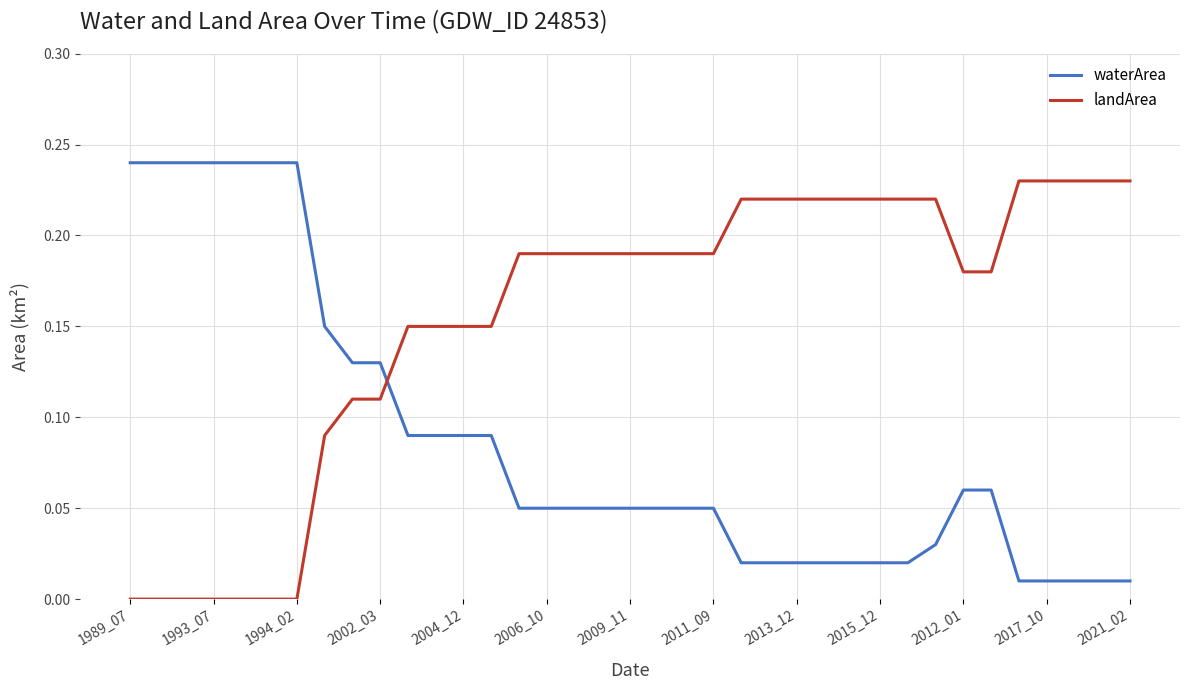

How many intersections are there between waterArea and landArea?

1